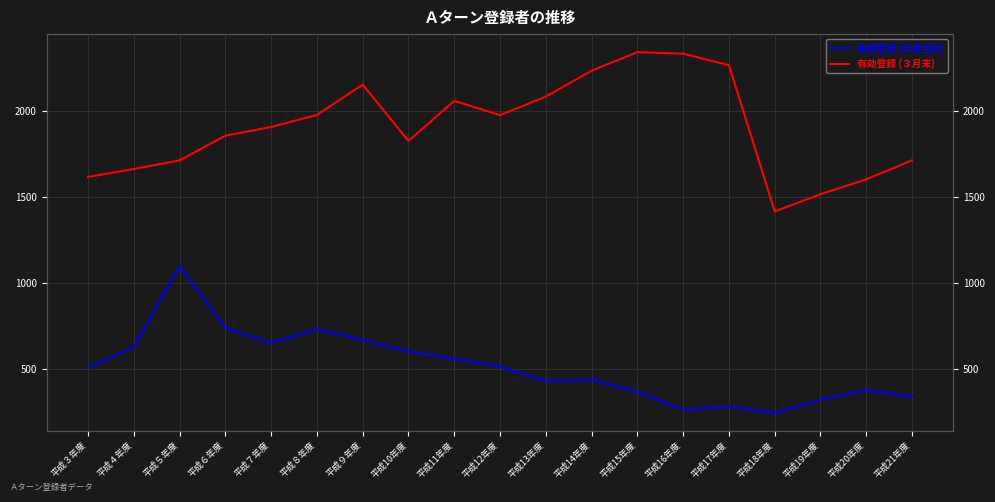

Does the chart display data point markers on the line(s)?

No